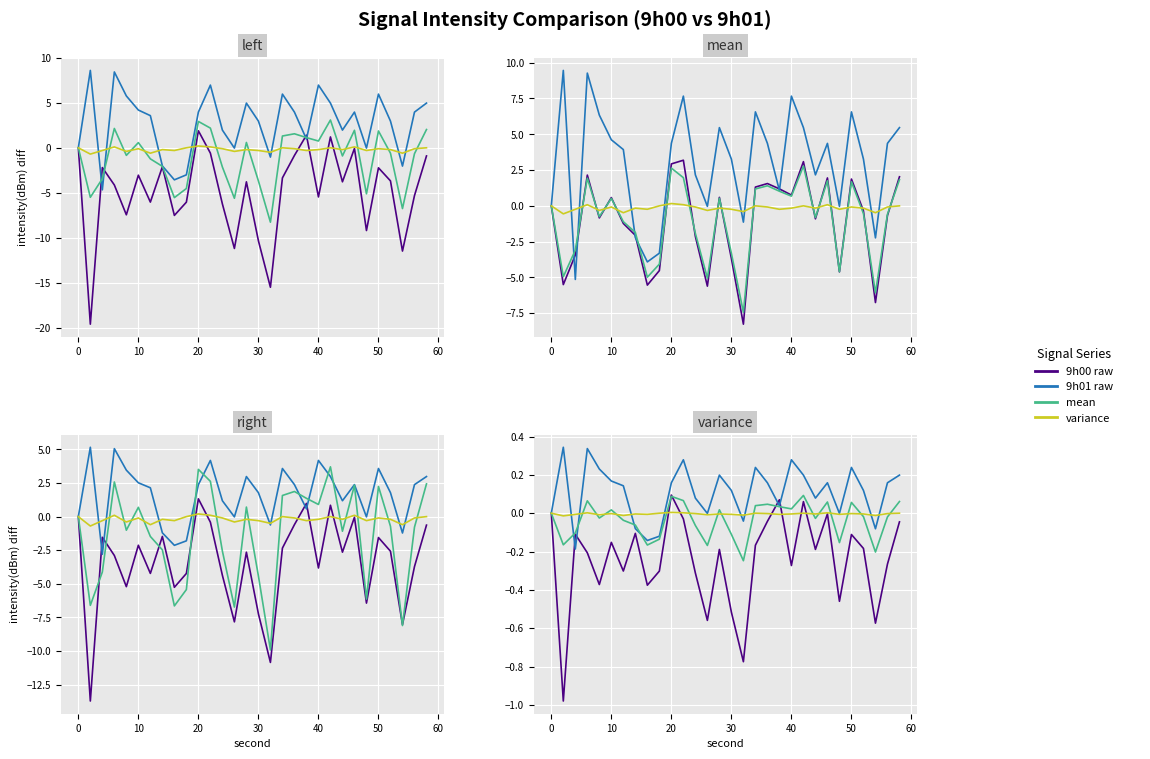

How many interior local peaks does the 9h00 raw series have?

9